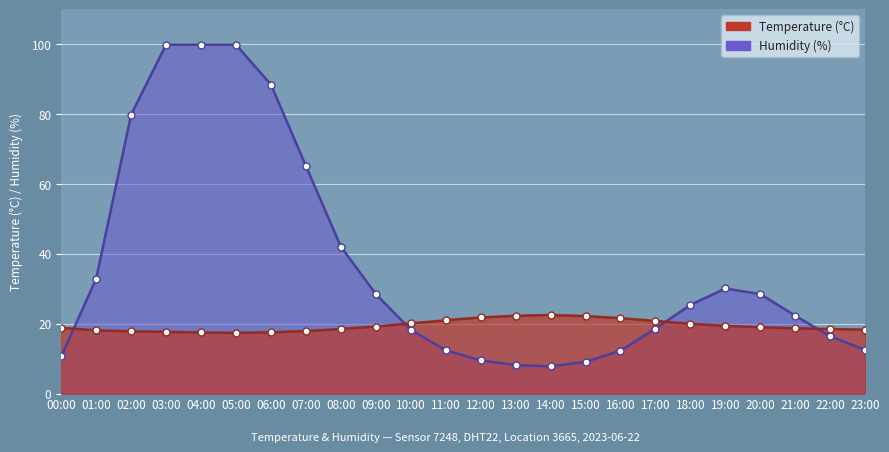

What is the minimum value for humidity?

7.8